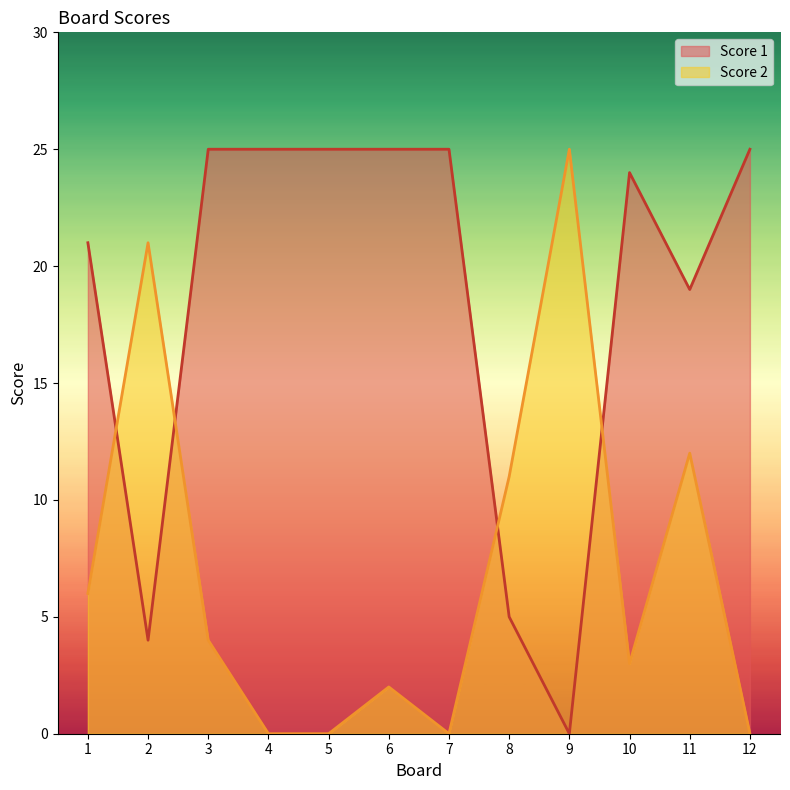

What is the sum of the Score 1 values at 9 and 11?

19